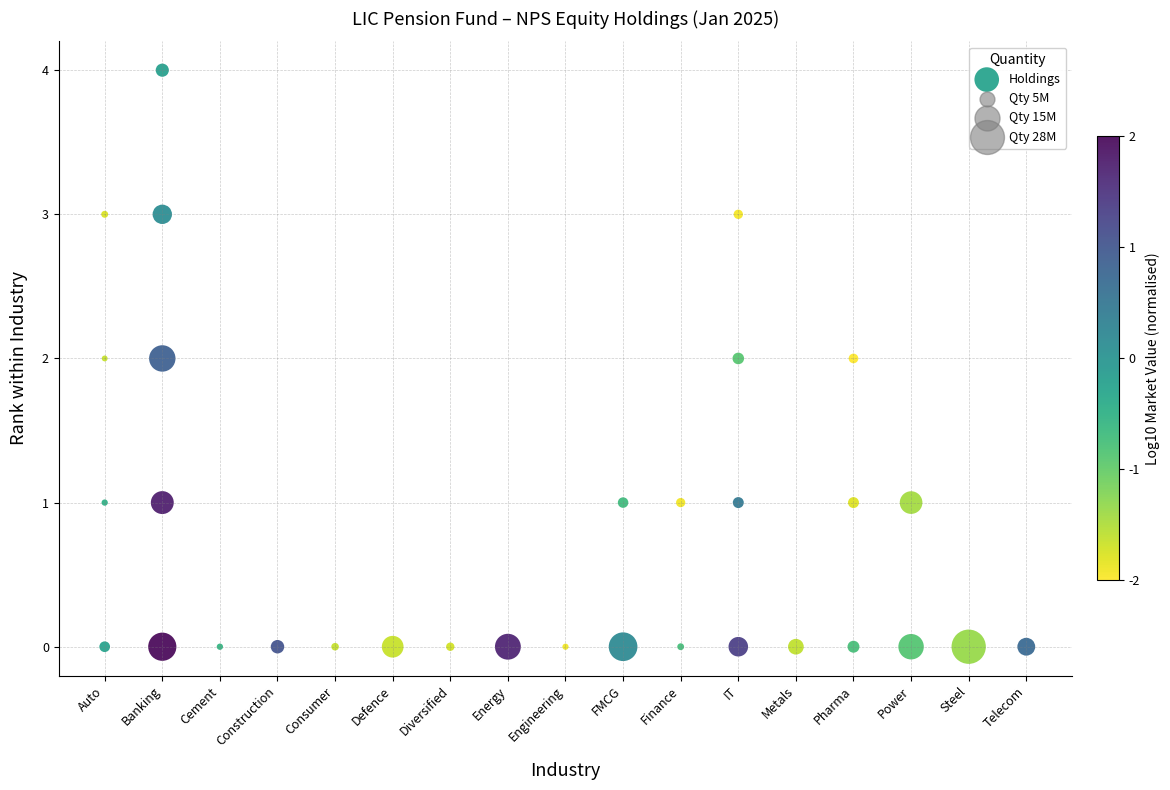

What is the range of X values (max minus min)?

16